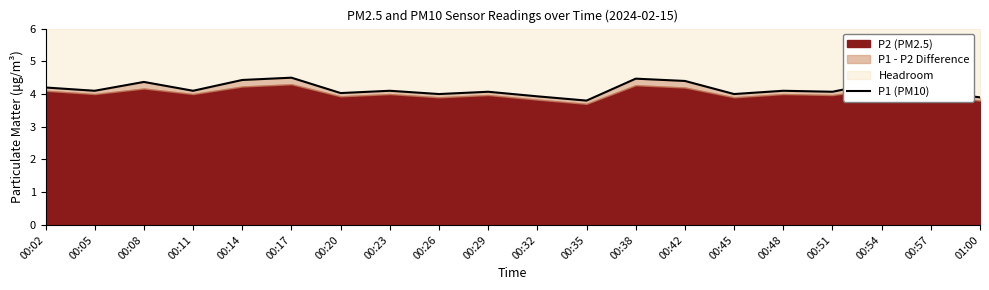

Where does the data first go above 4?

00:02